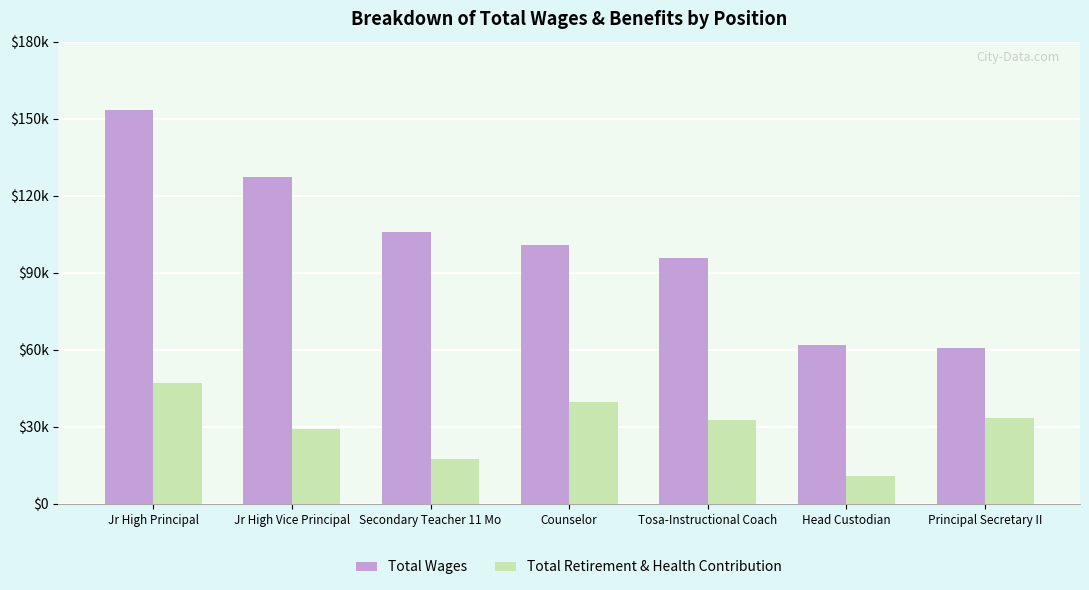

Where does the Total Retirement & Health Contribution series first go above 32599?

Jr High Principal